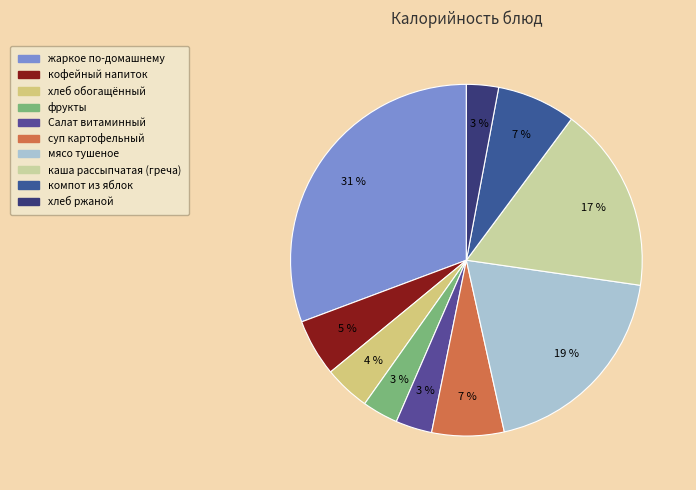

How many slices are in this pie chart?

10